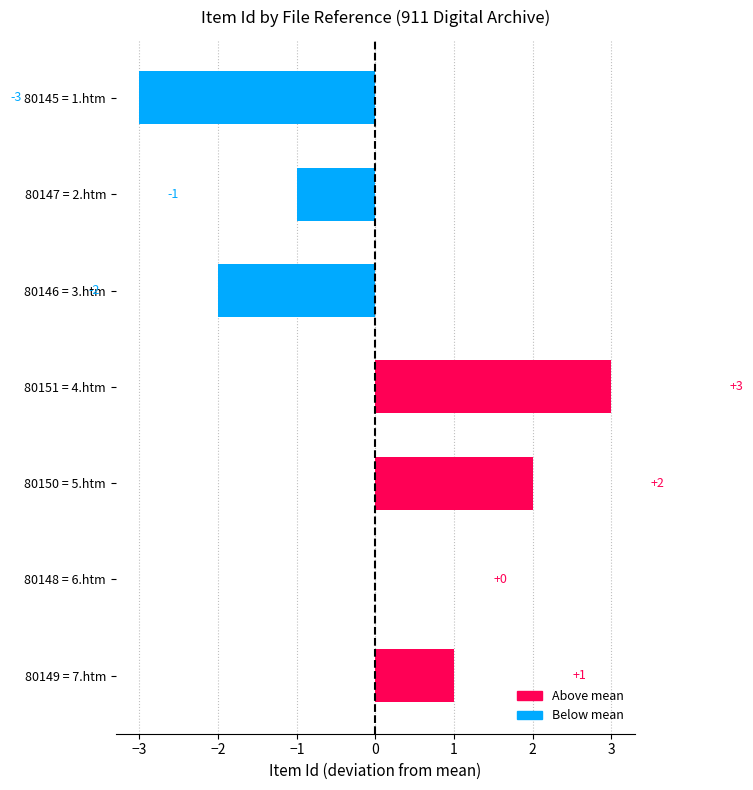

The chart shows a value of -2 at 80146 = 3.htm. True or false?

True